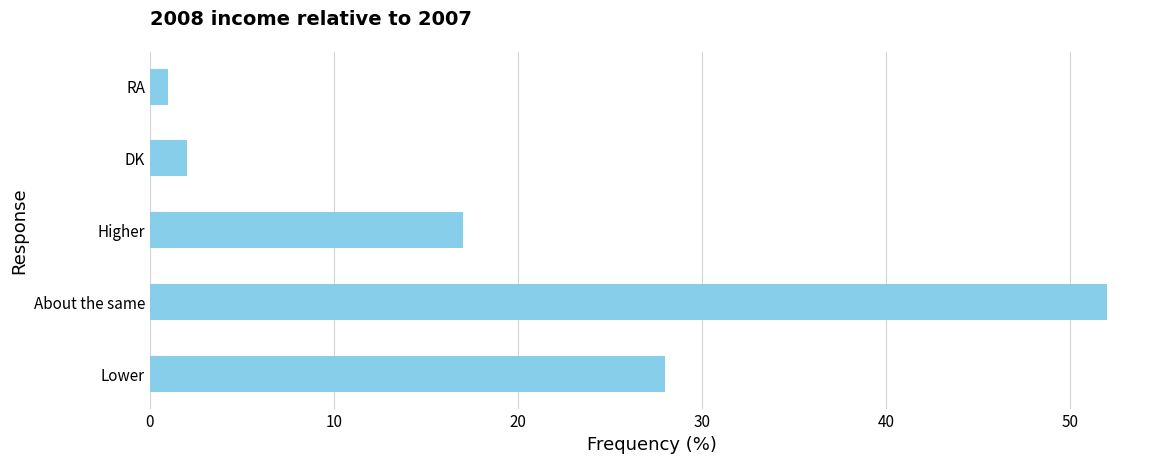

Is it true that the value at Lower is 28?

True